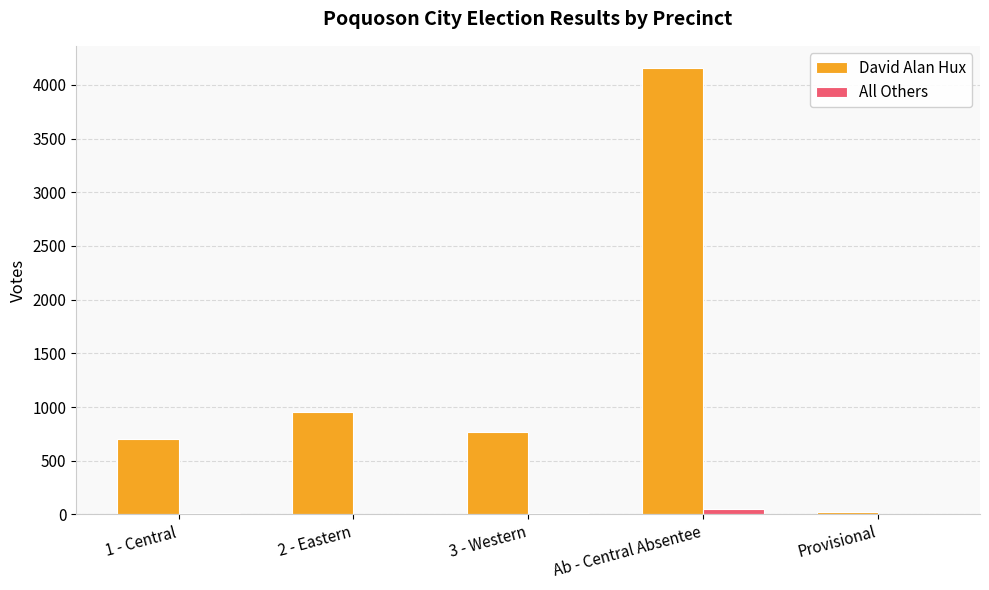

Which category has the highest value across all series?

Ab - Central Absentee